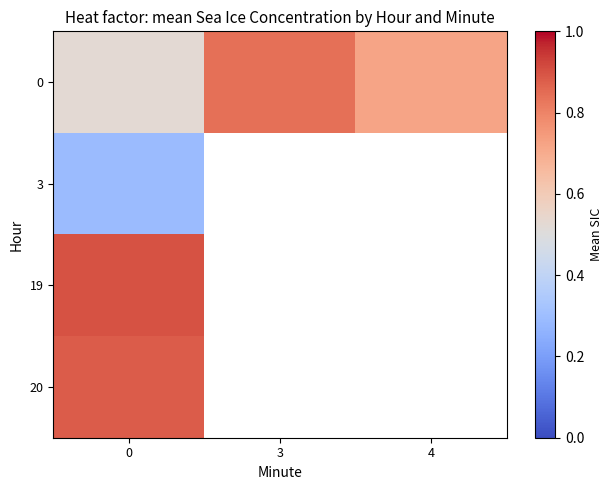

Read the 3 value at 0.

0.3